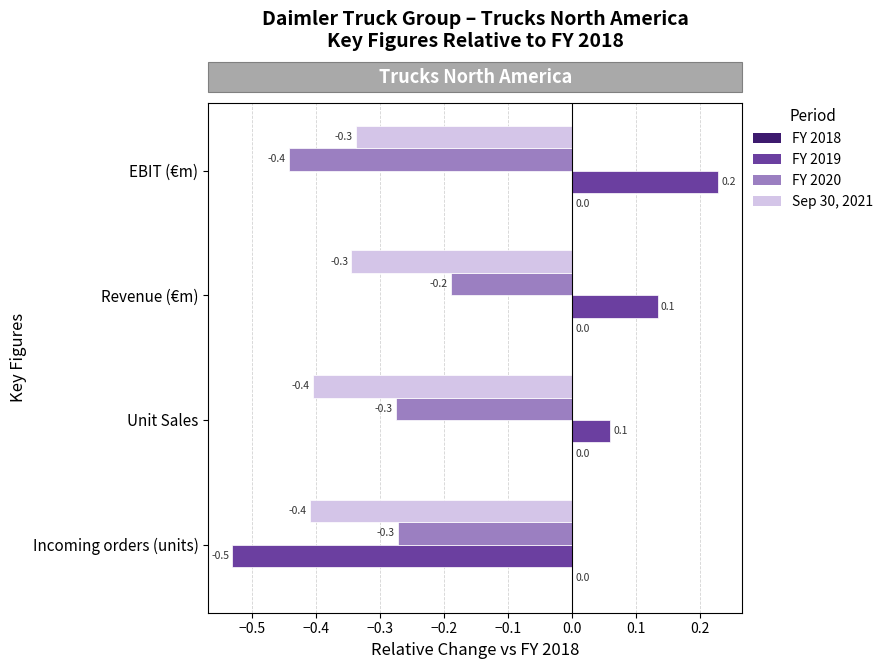

Is the value of Sep 30, 2021 at Unit Sales greater than the value of FY 2019 at EBIT (€m)?

No